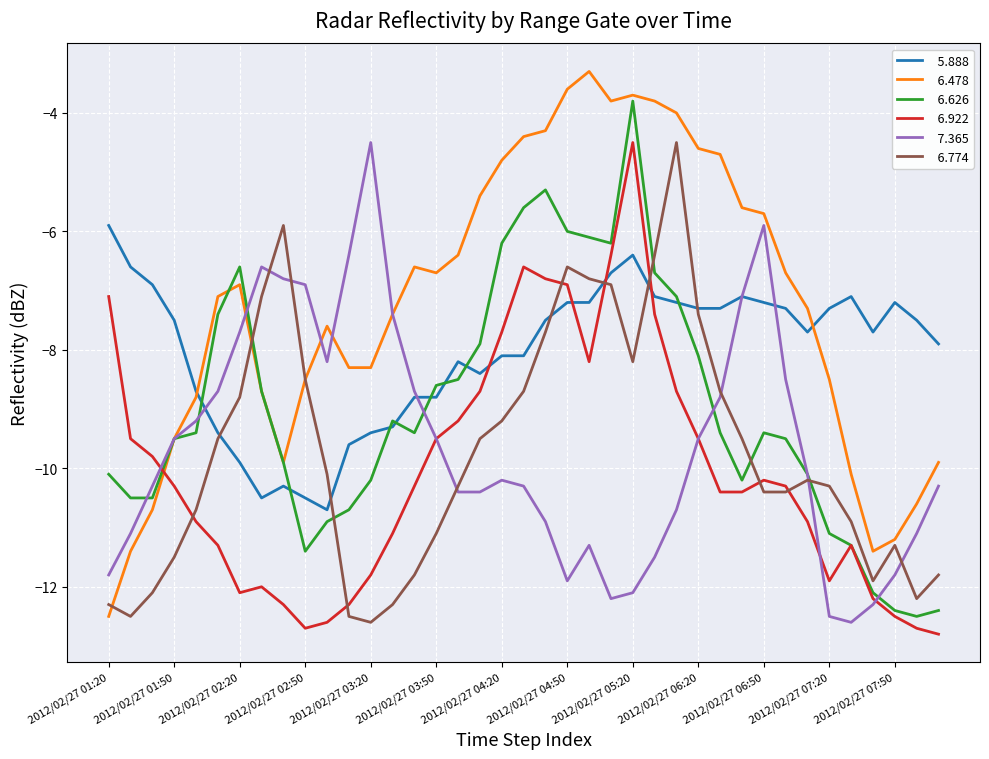

What is the smallest value displayed?

-12.8